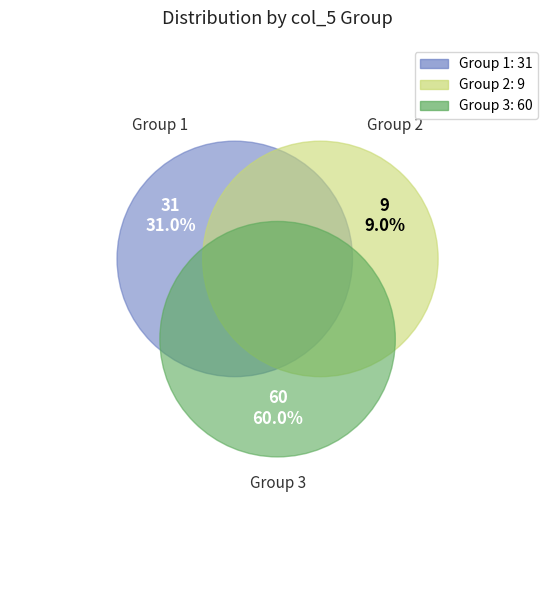

What percentage is the 1 slice, to the nearest percent?

31%